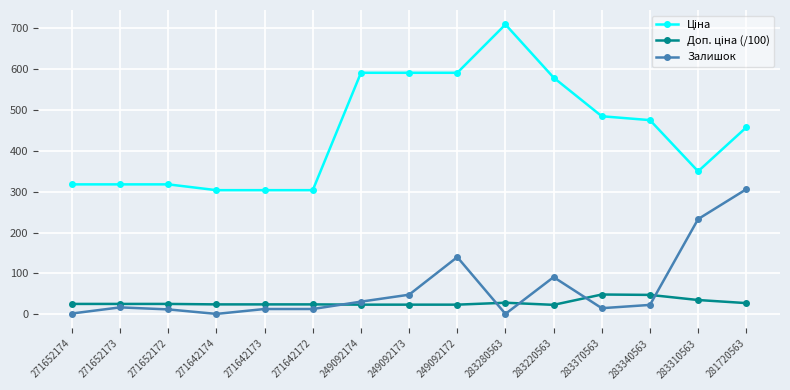

What is the label of the 3rd point from the left?

271652172